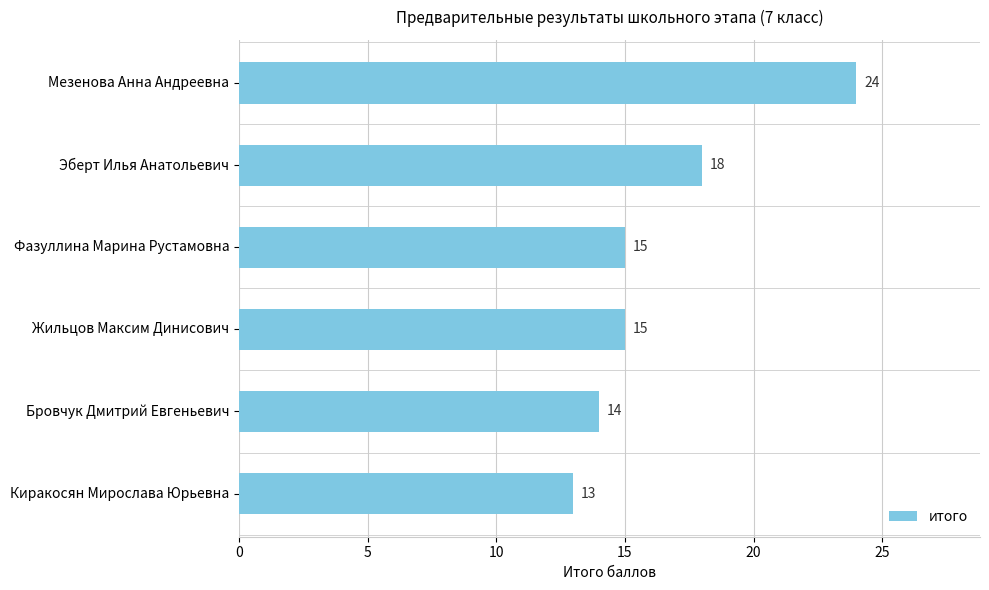

Reading top to bottom, what are all the values shown in this chart?

24	18	15	15	14	13